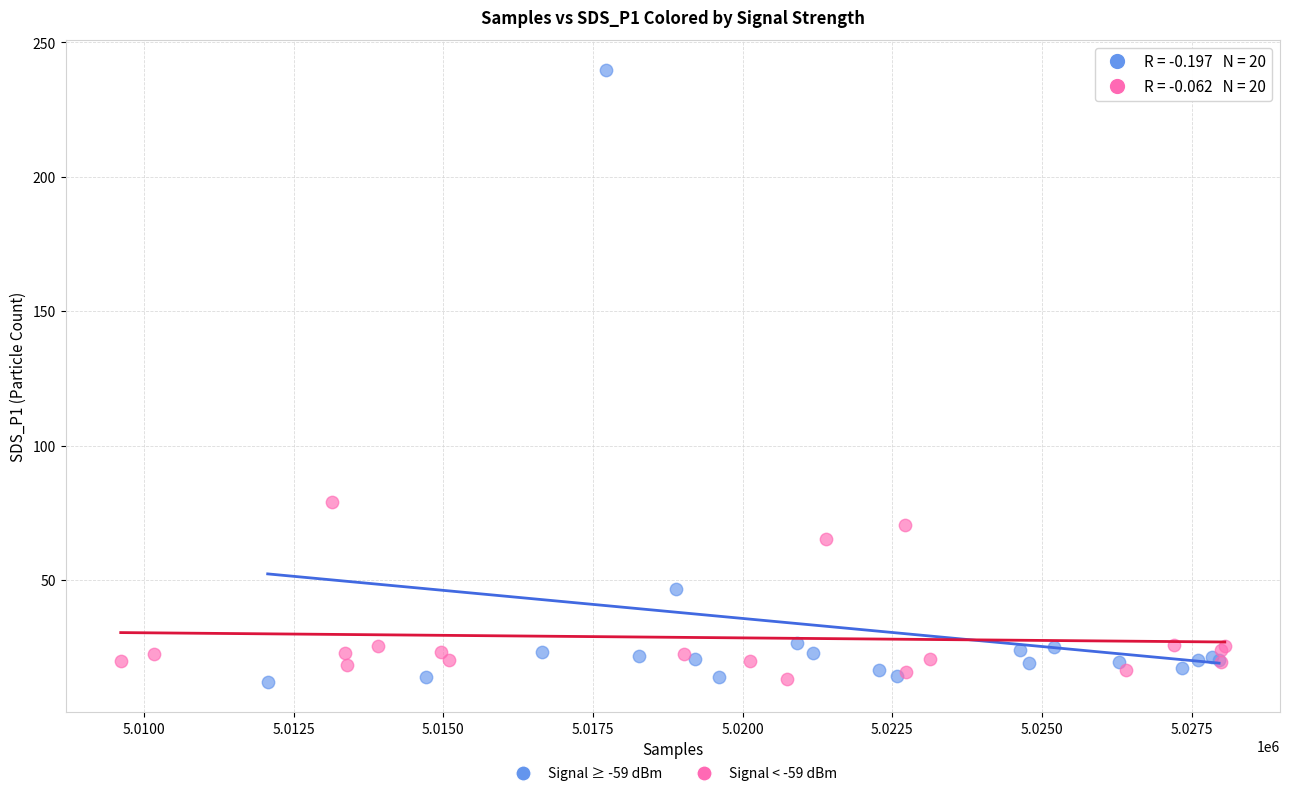

Which series has the largest Y range (max minus min)?

Signal ≥ -59 dBm